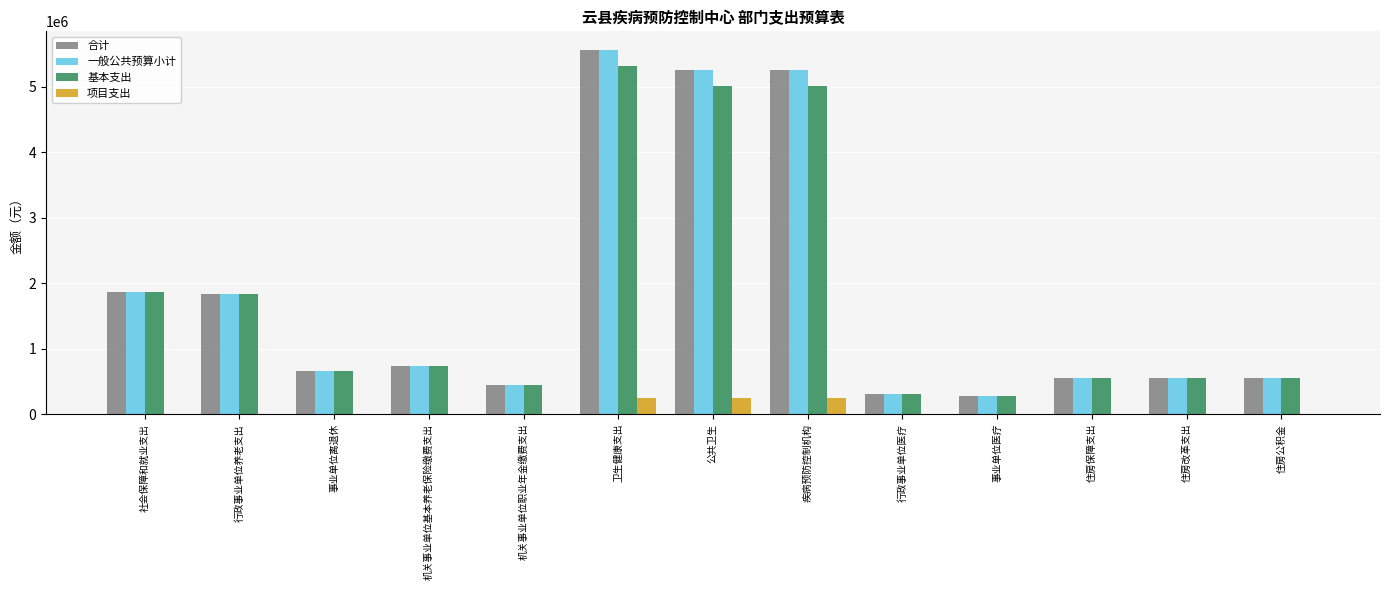

What is the approximate value of 基本支出 at 行政事业单位养老支出?

1841929.7